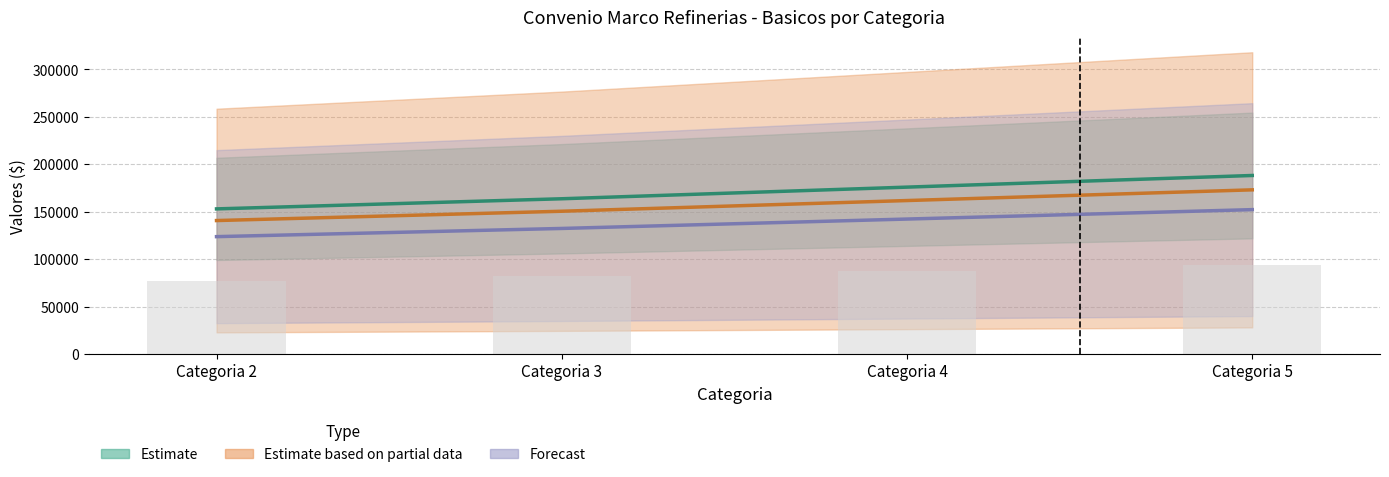

Reading right to left, list all the values displayed in this chart.

Basicos Mayo 2022: 188150.1	175874.8	163615.6	152937.8
Abril 2023: 173020.1	161731.9	150458.6	140641.0
Junio 2023: 152155.9	142228.9	132315.0	123681.3
Agosto 2023: 94075.1	87937.4	81807.8	76468.9